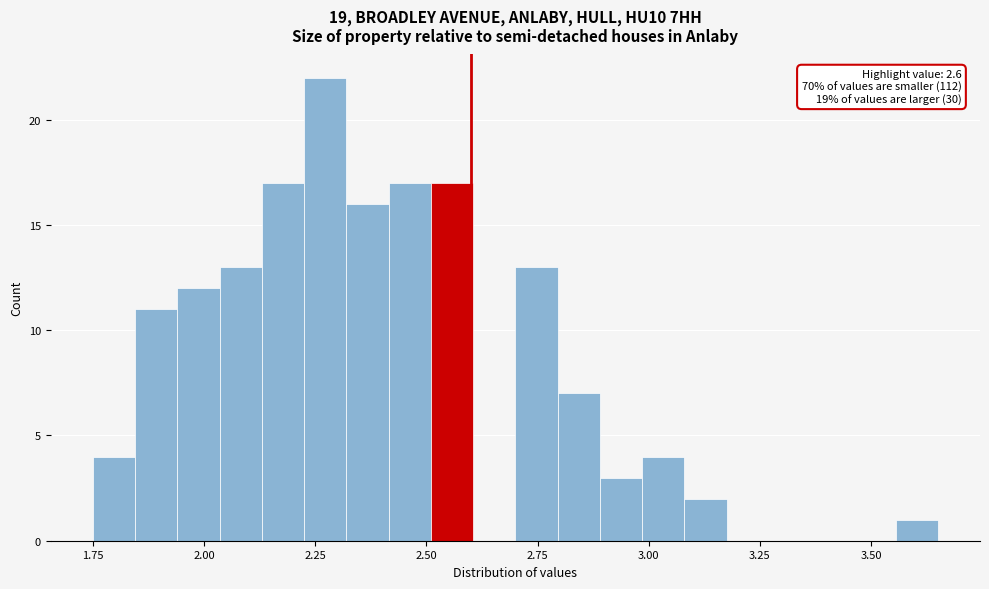

Read against the x-axis, roughly where is the centre of the tallest bar?

2.25